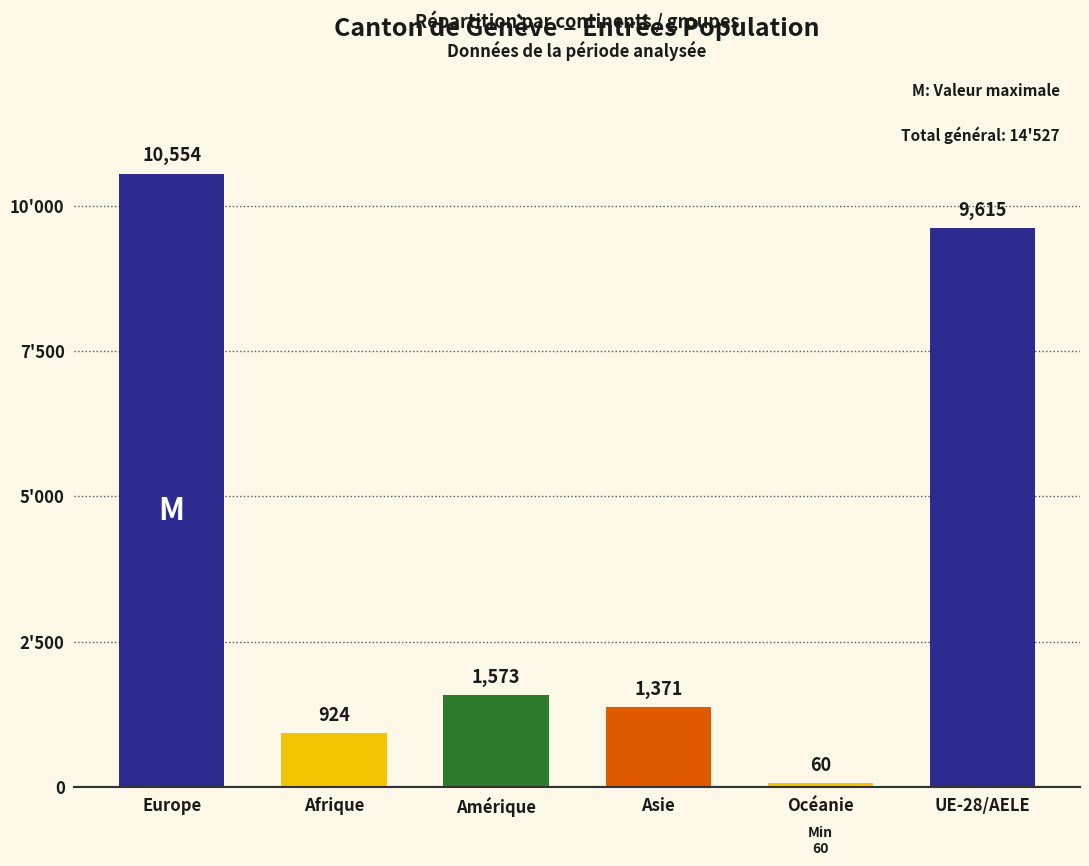

At which label does Total Entrées reach its minimum?

Océanie